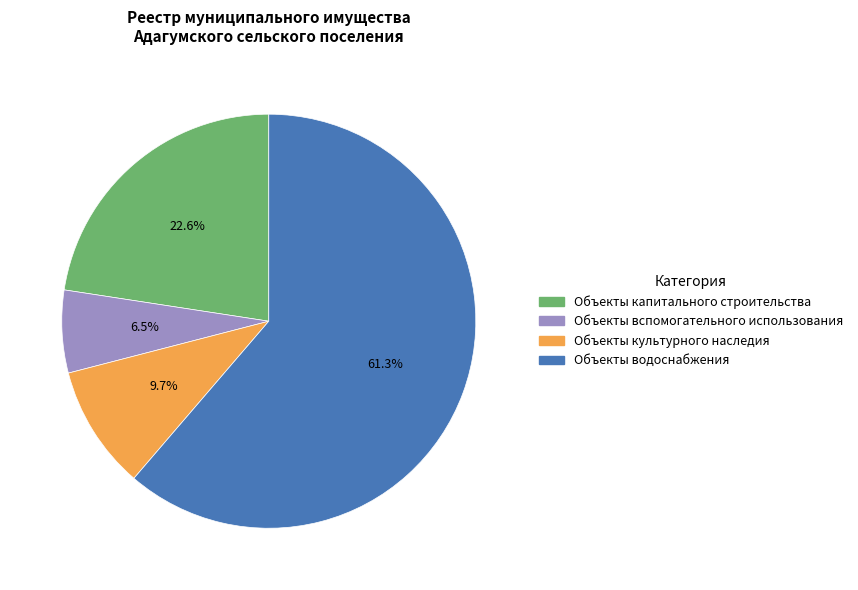

To the nearest percent, what is the average slice percentage?

25%